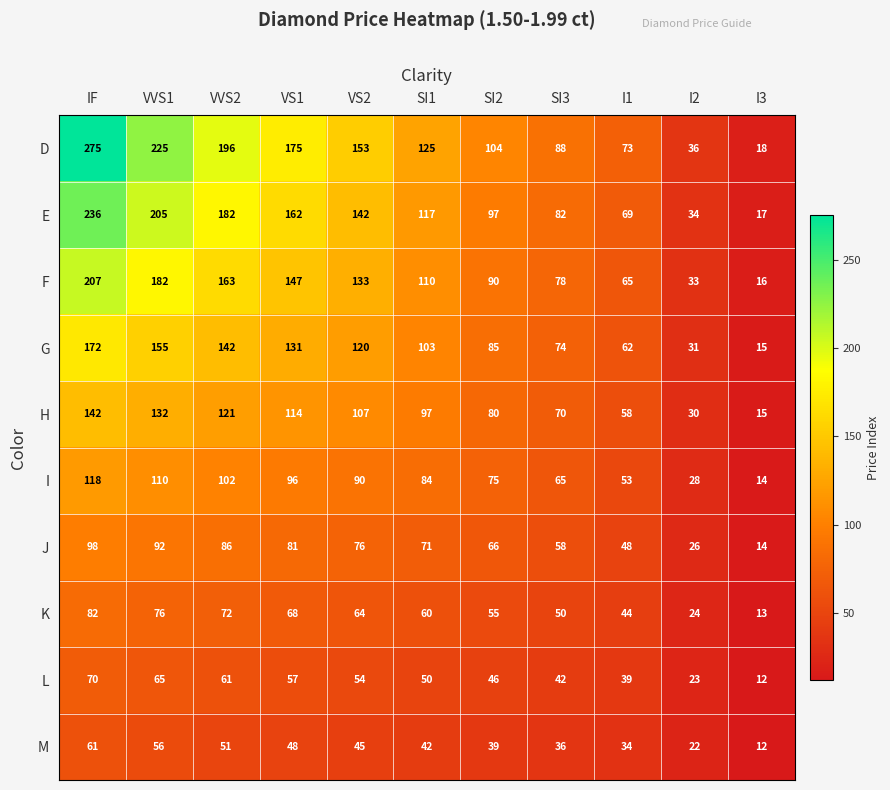

What is the spread (max minus min) of values at SI2?

65